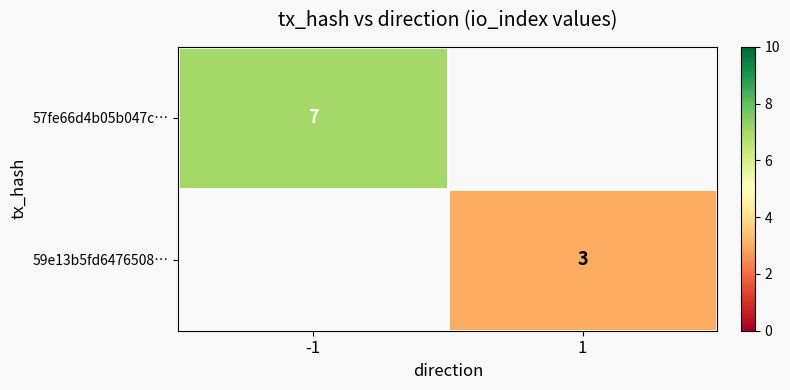

Is the value of 57fe66d4b05b047c… at -1 greater than the value of 59e13b5fd6476508… at 1?

Yes